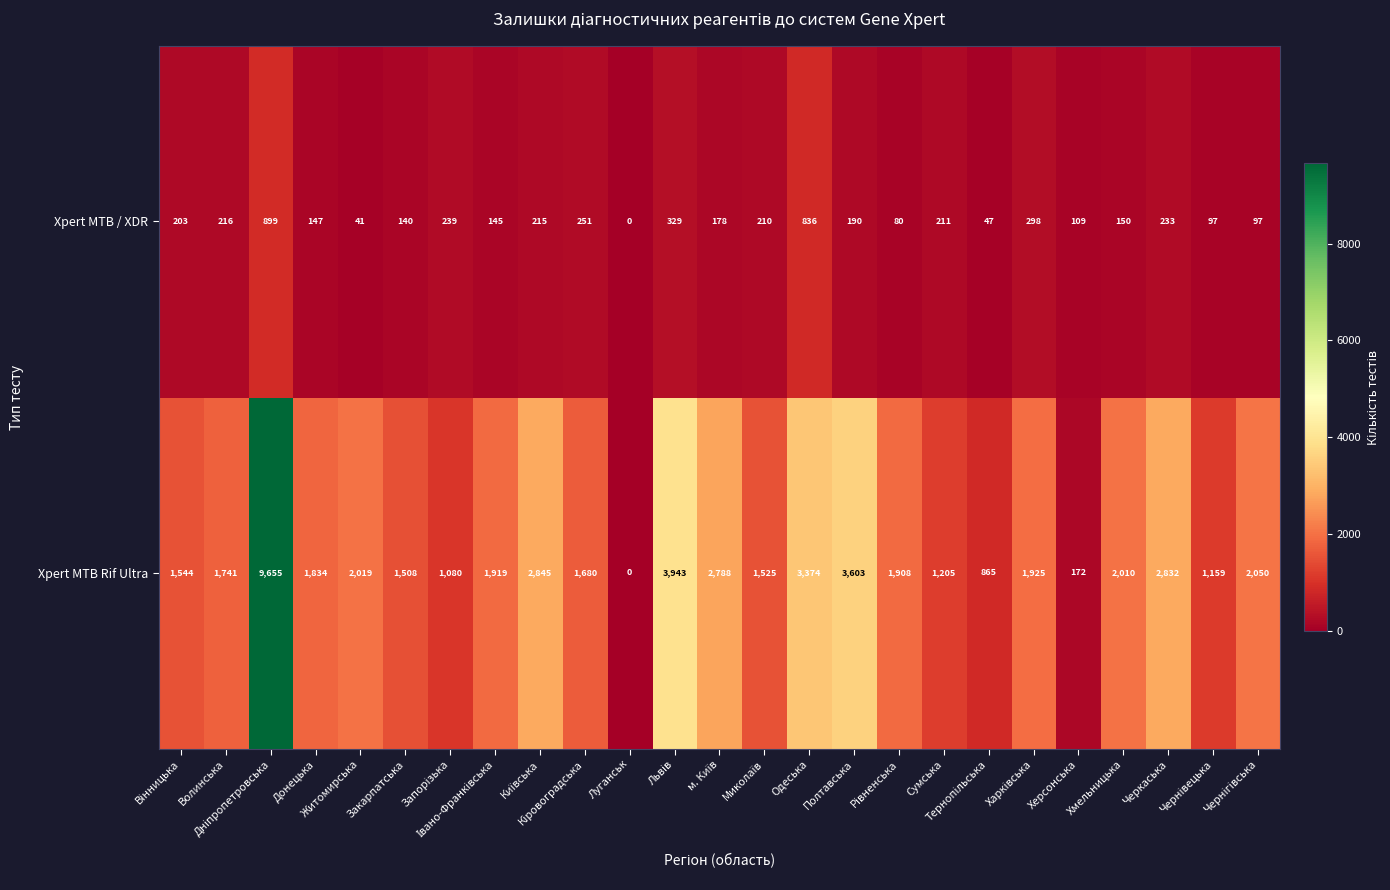

What is the sum of all Xpert MTB / XDR values?

5561